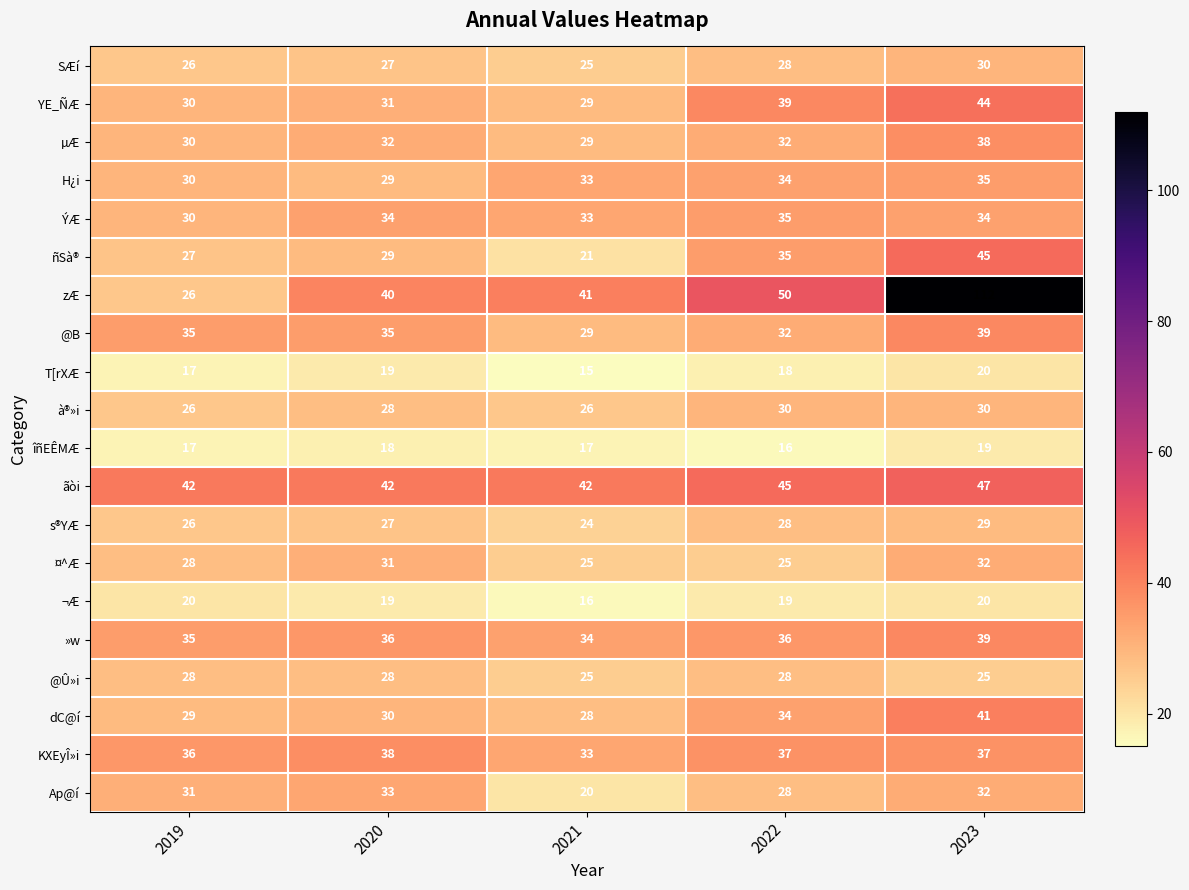

At how many categories does at least one series exceed 90?

1